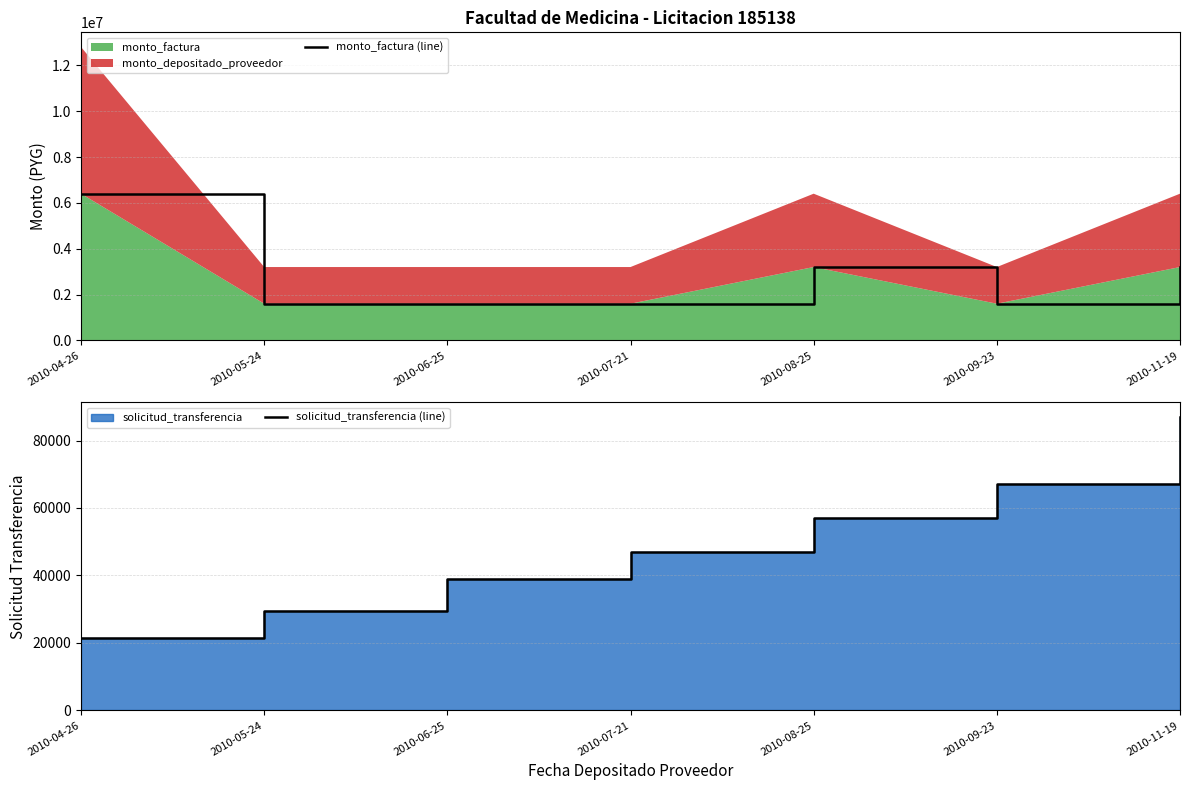

The value of solicitud_transferencia (line) at 2010-07-21 is 47000. True or false?

True